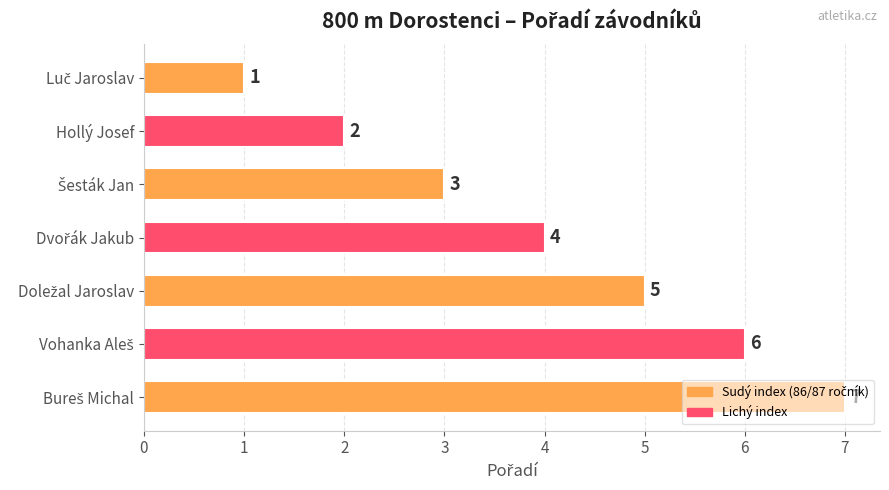

Is it true that the value at Hollý Josef is 1?

False